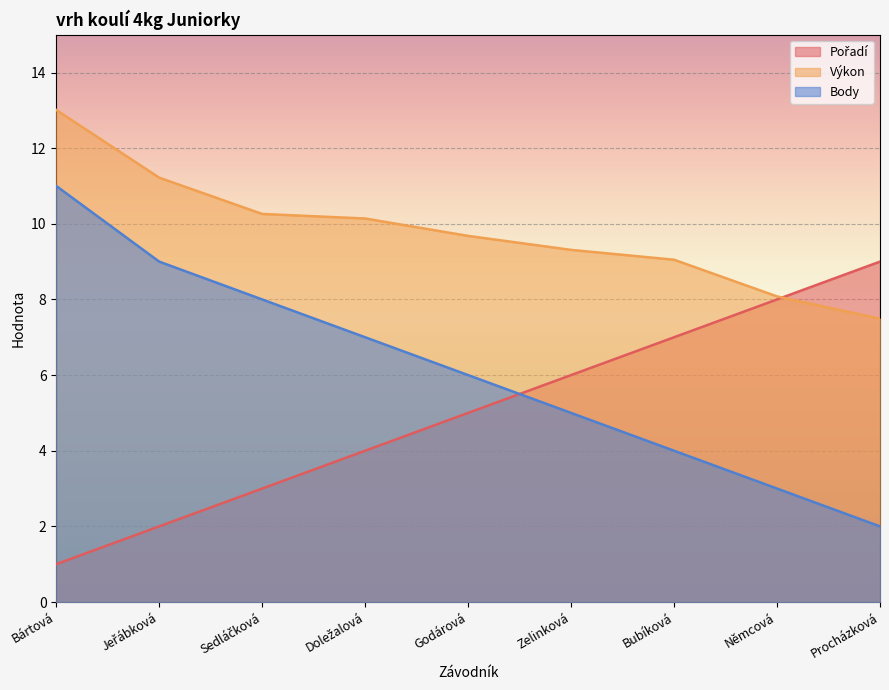

How many lines are shown in the chart?

3